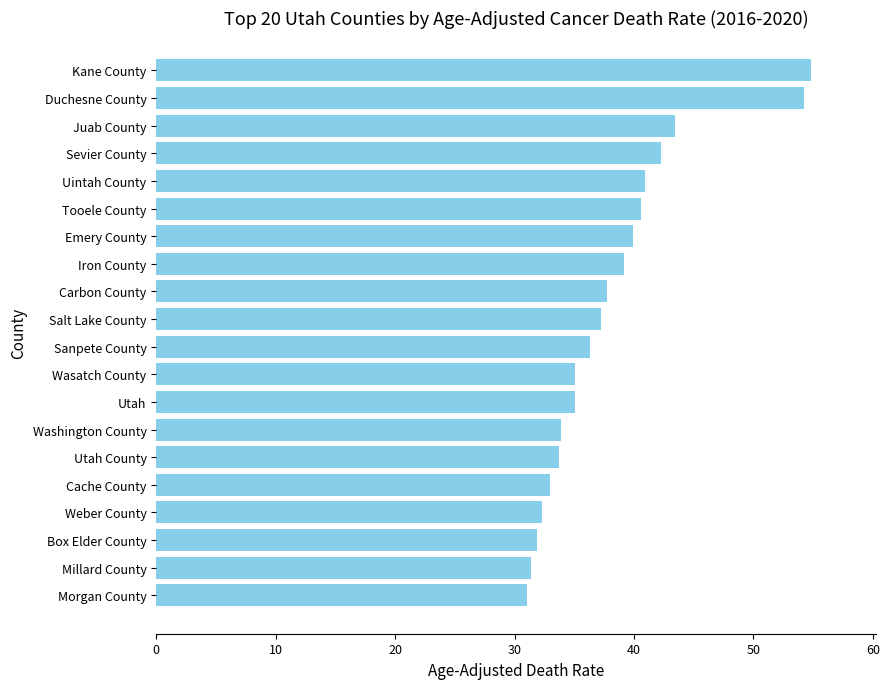

The chart shows a value of 46.8 at Box Elder County. True or false?

False